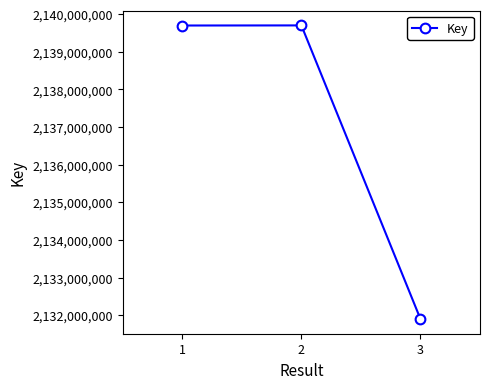

Is it true that the value at 1 is 2851925114?

False